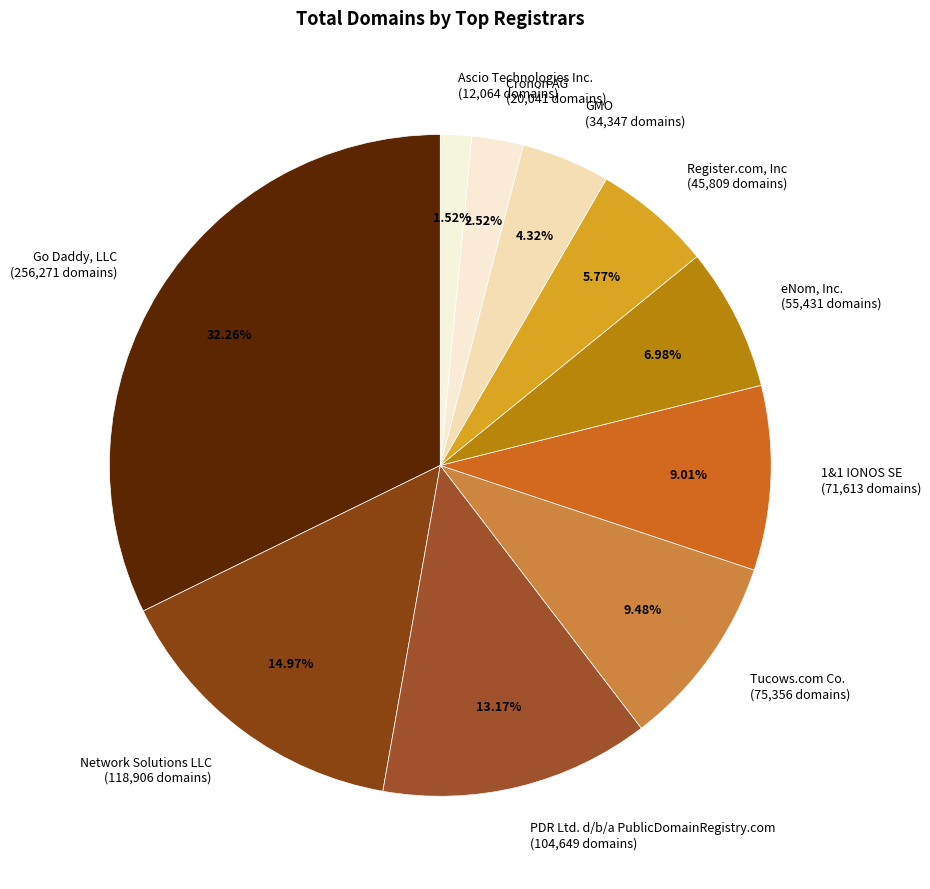

Count the number of slices in the pie.

10